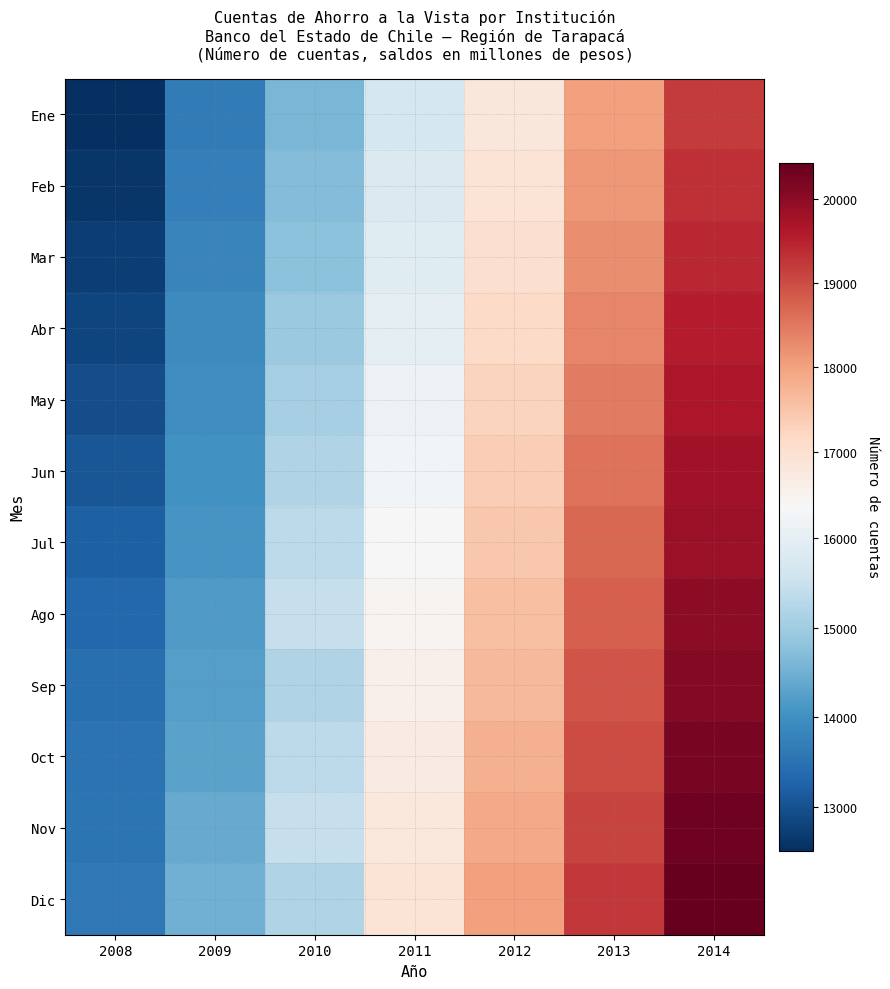

What is the total value across all series at 2008?

157457